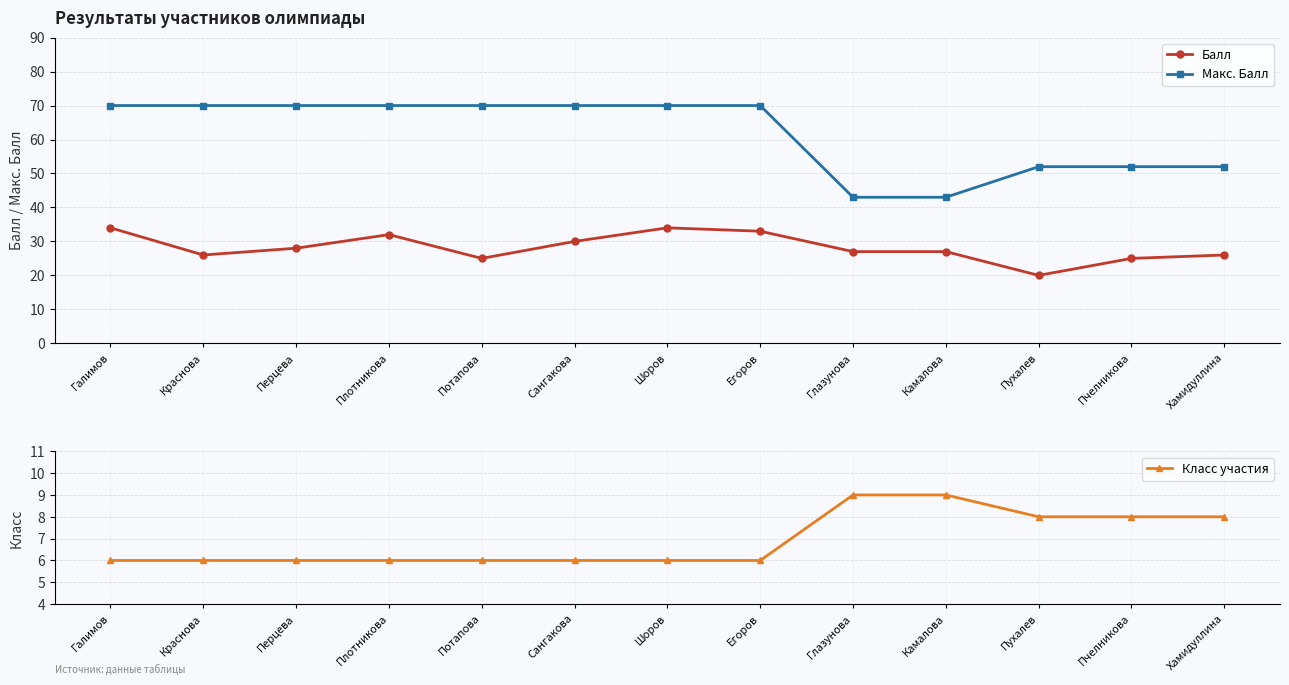

What is the value of the Балл point at the 13th from the left?

26